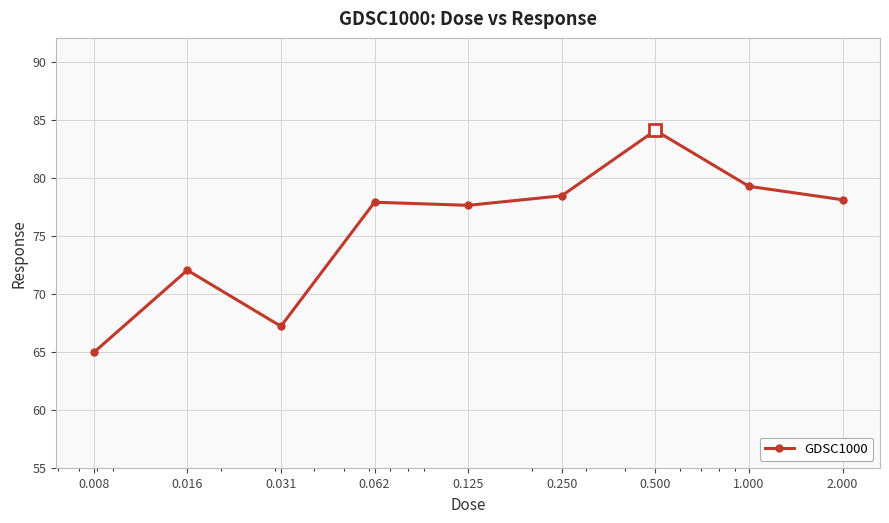

True or false: there are more than 1 points higher than both neighbors.

True